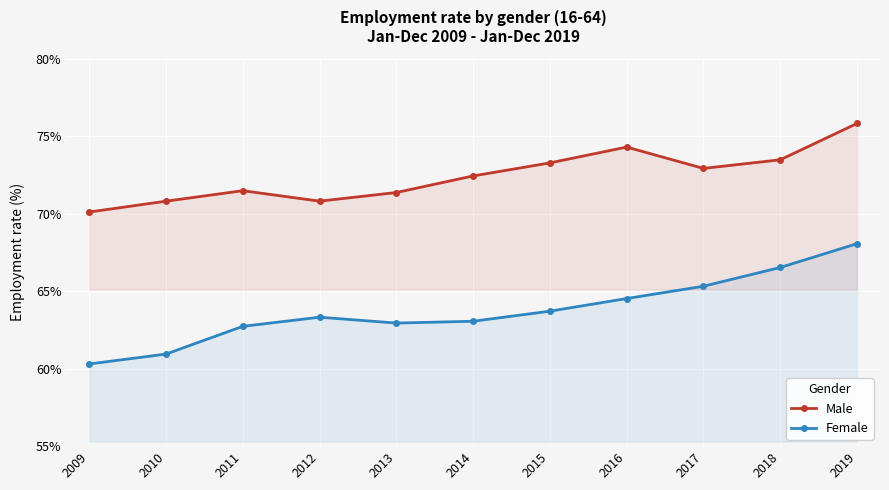

Reading right to left, transcribe all the data shown in this chart.

Male: 2019=75.8	2018=73.5	2017=72.9	2016=74.3	2015=73.3	2014=72.4	2013=71.4	2012=70.8	2011=71.5	2010=70.8	2009=70.1
Female: 2019=68.1	2018=66.5	2017=65.3	2016=64.5	2015=63.7	2014=63.1	2013=62.9	2012=63.3	2011=62.7	2010=60.9	2009=60.3